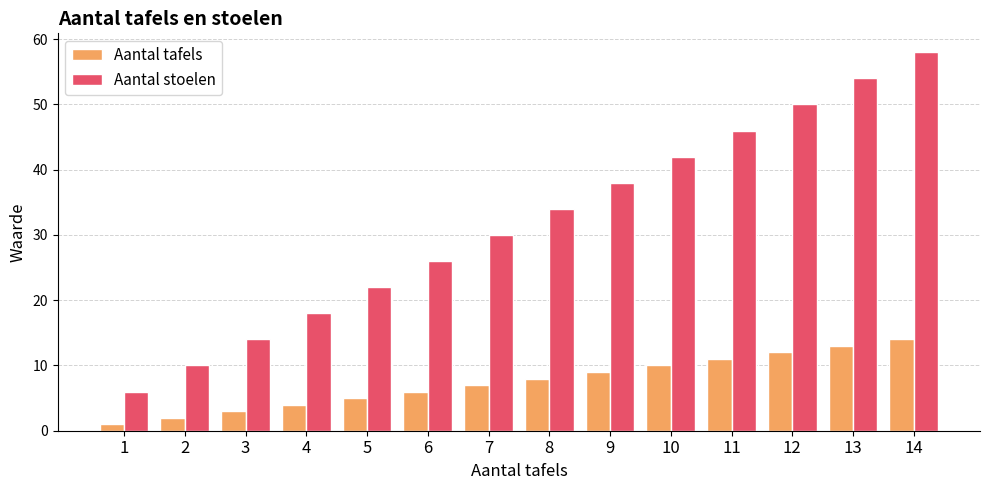

Rank the series by their maximum value, from highest to lowest.

Aantal stoelen, Aantal tafels